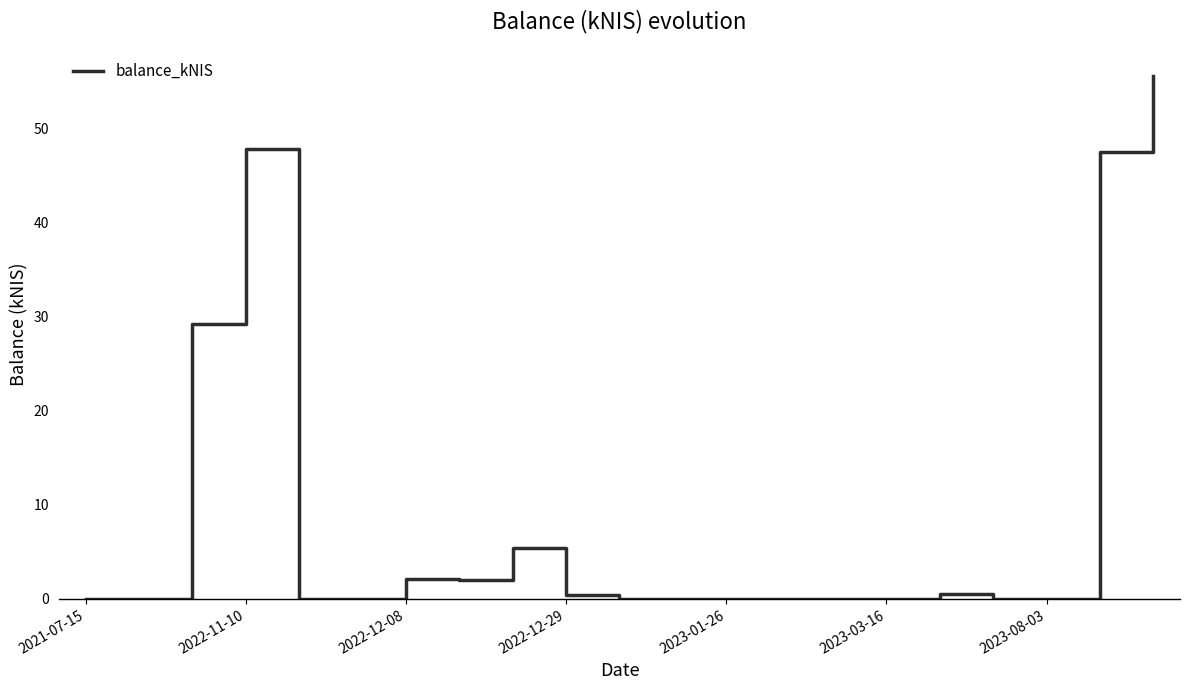

What is the difference between the maximum and minimum values?

55.6